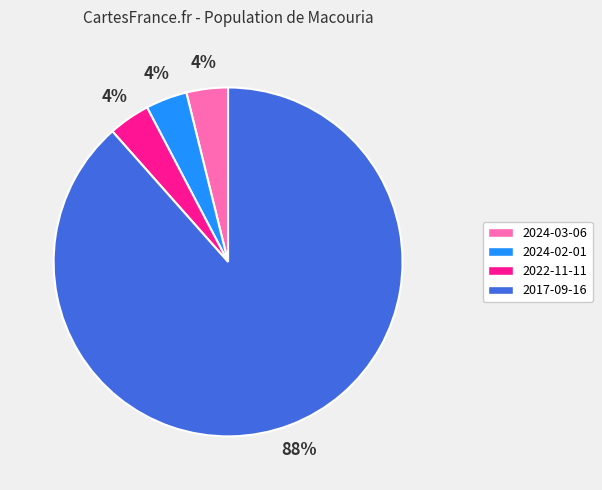

Combined, do 2017-09-16 and 2024-03-06 account for over 50%?

Yes